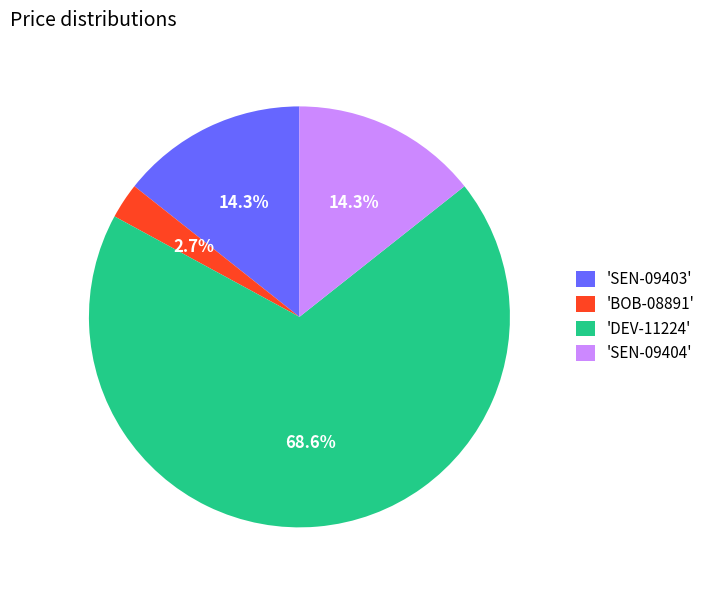

Is the sum of 'DEV-11224' and 'BOB-08891' greater than half?

Yes